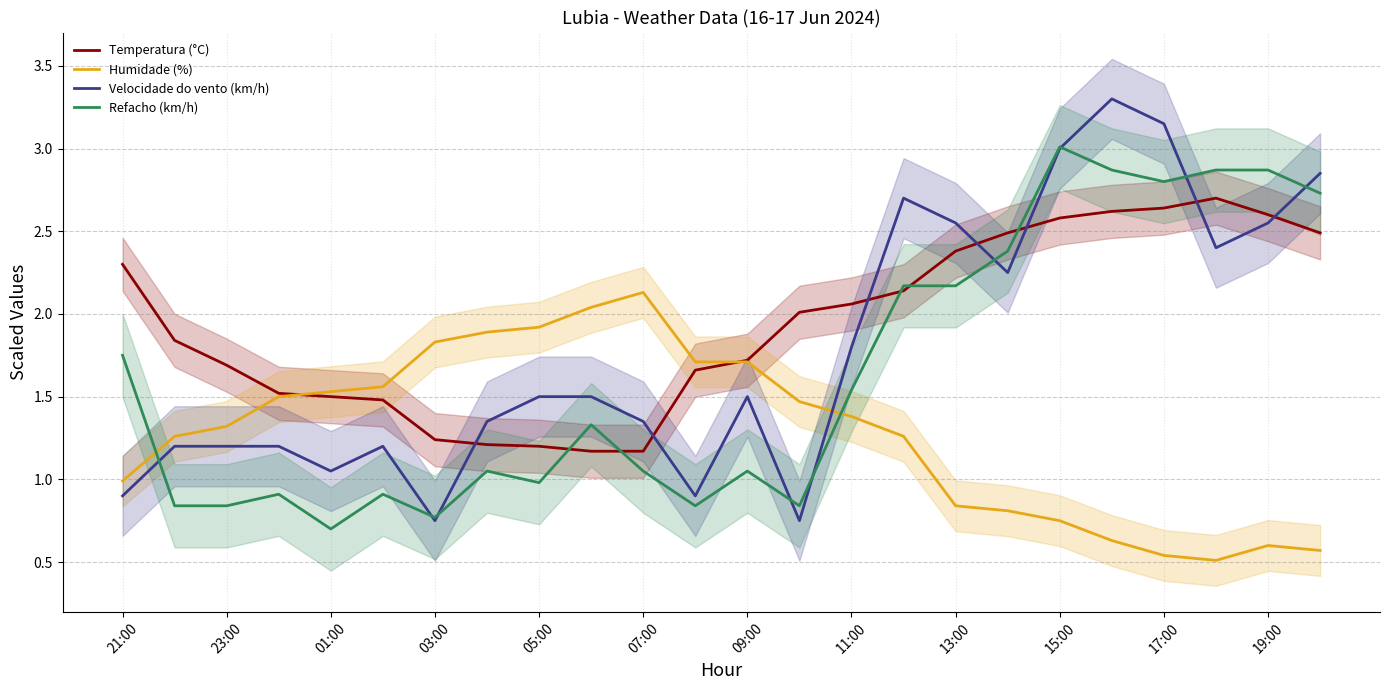

What is the maximum value for Velocidade do vento (km/h)?

3.3